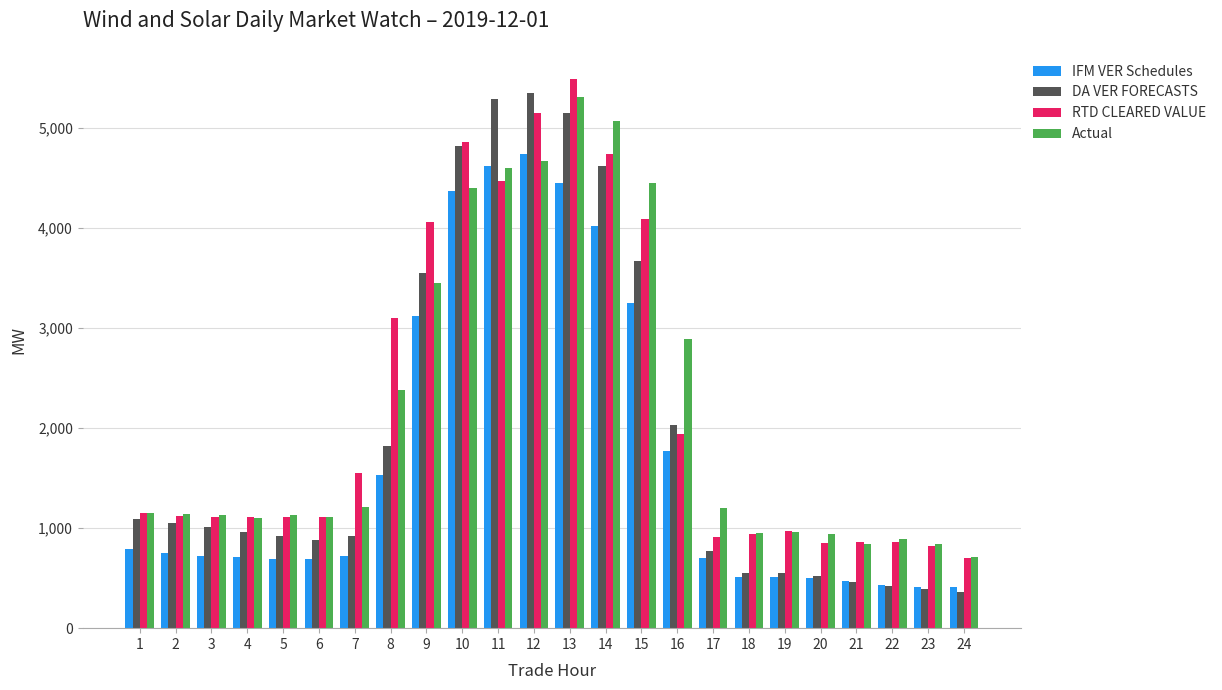

How many bars are there in each group?

4